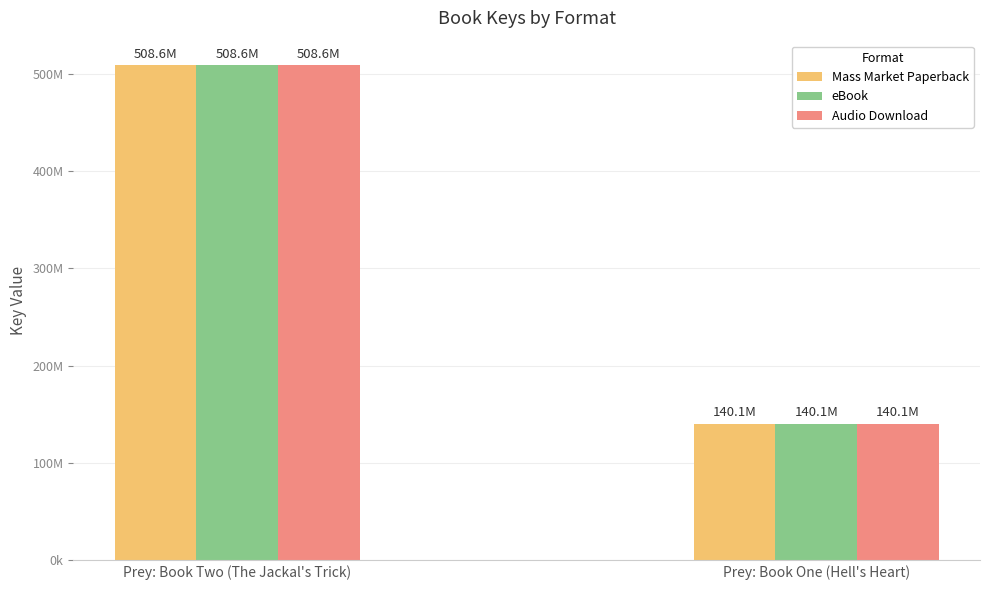

The Audio Download series shows 508618830 at Prey: Book Two (The Jackal's Trick). True or false?

True